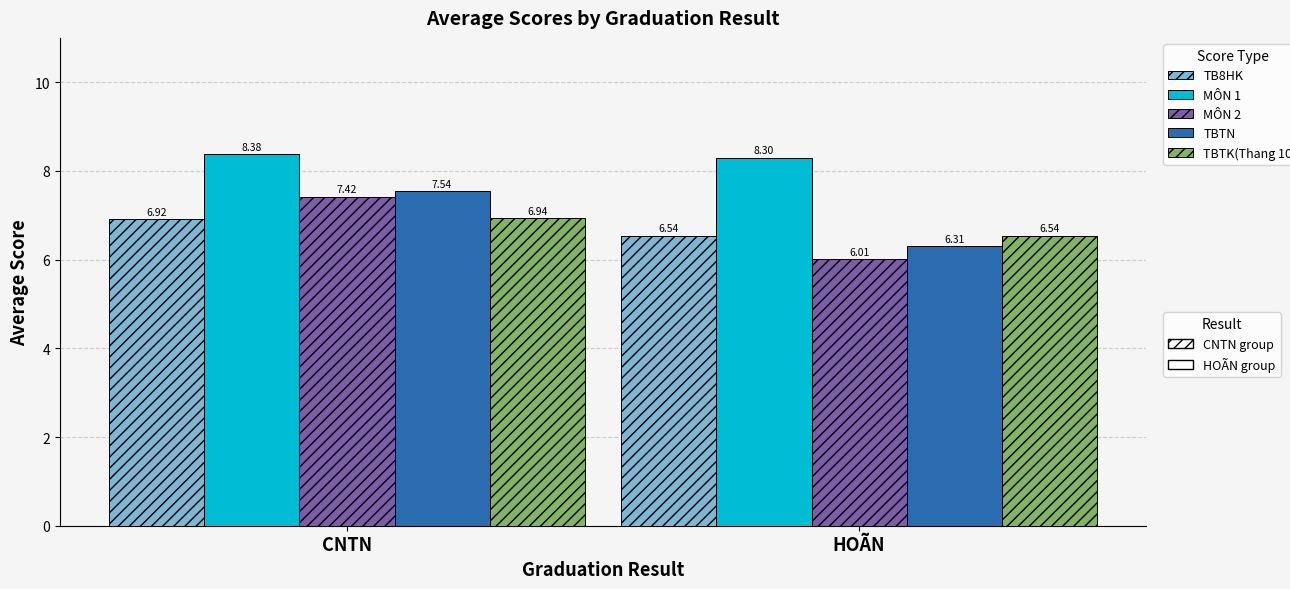

What is the difference between the highest and lowest values at CNTN?

1.5